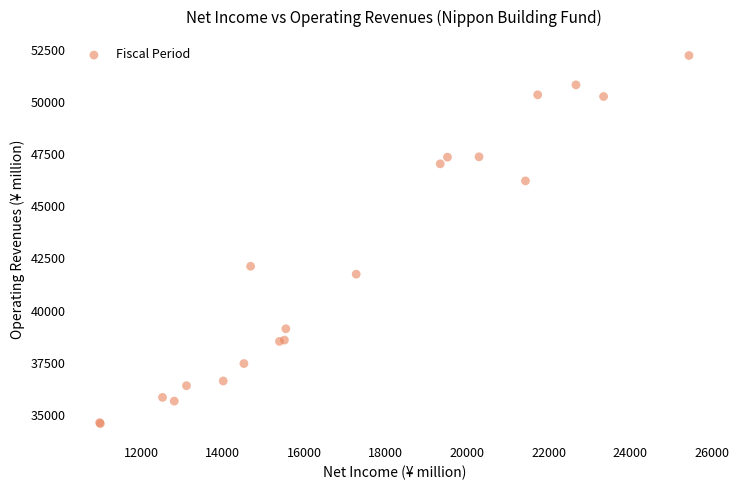

What Y value in the scatter plot is closest to 43404?

42125